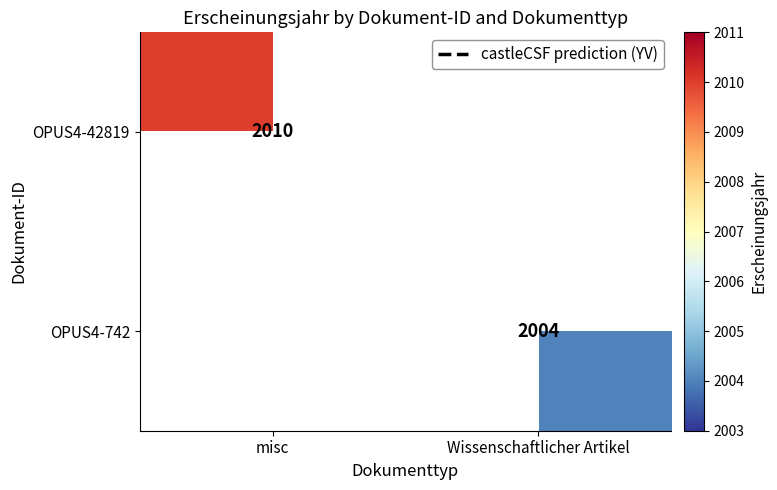

How many values in OPUS4-742 are above zero?

1